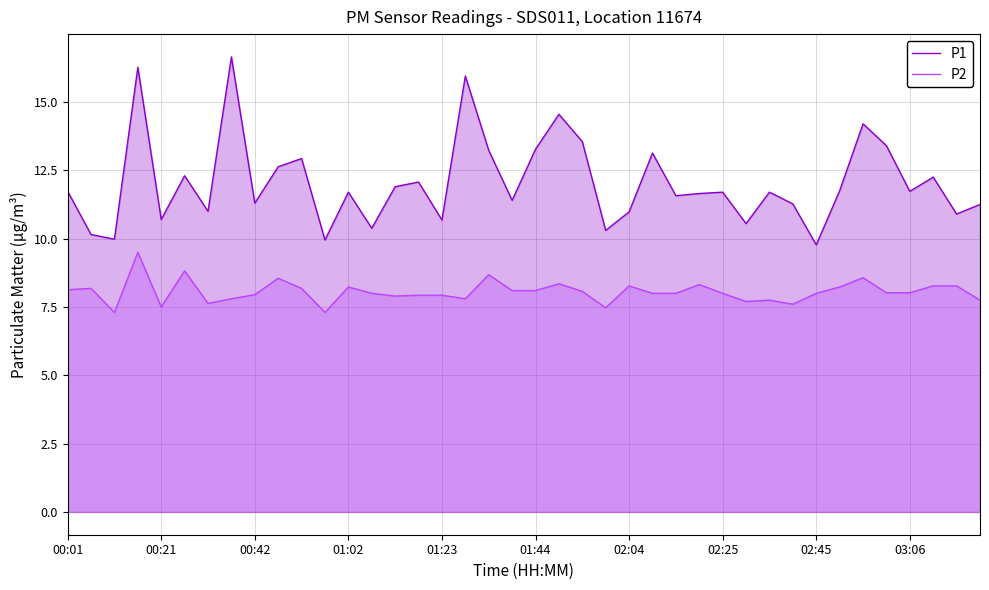

Rank the series by their maximum value, from highest to lowest.

P1, P2